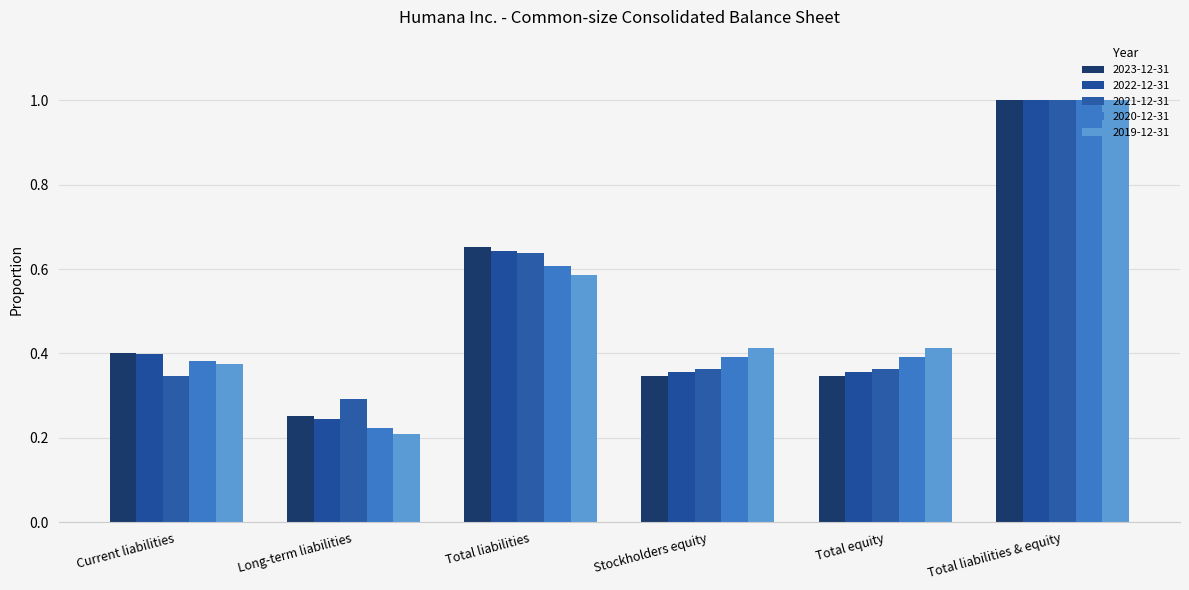

What is the label of the 3rd bar from the right?

Stockholders equity